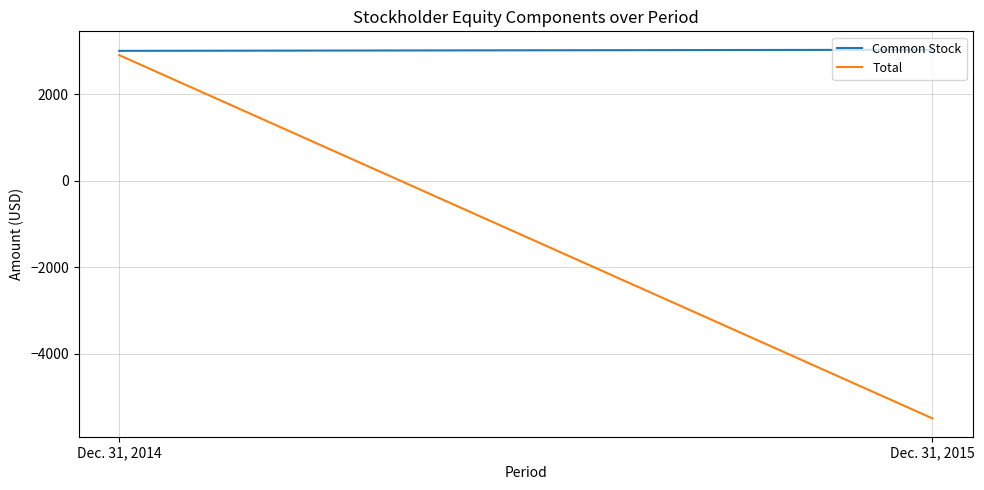

Reading left to right, list all the values displayed in this chart.

Common Stock: Dec. 31, 2014=3000	Dec. 31, 2015=3025
Total: Dec. 31, 2014=2900	Dec. 31, 2015=-5493